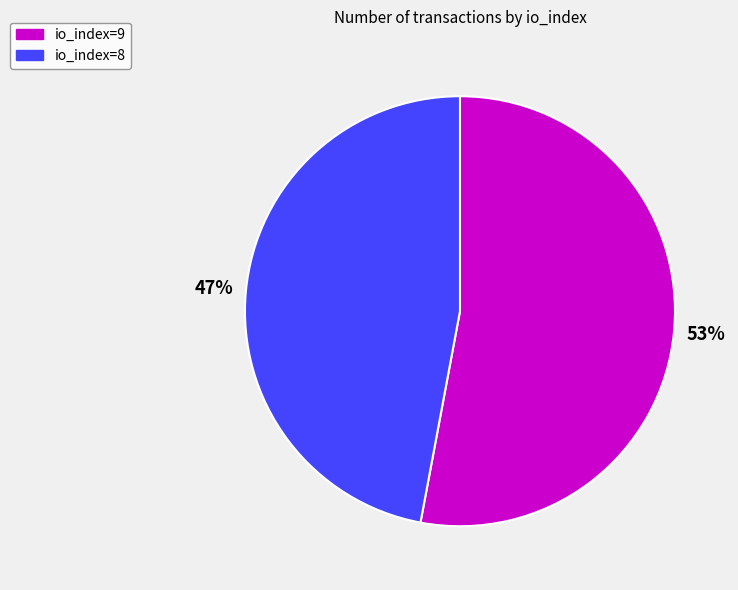

What is the majority slice?

io_index=9